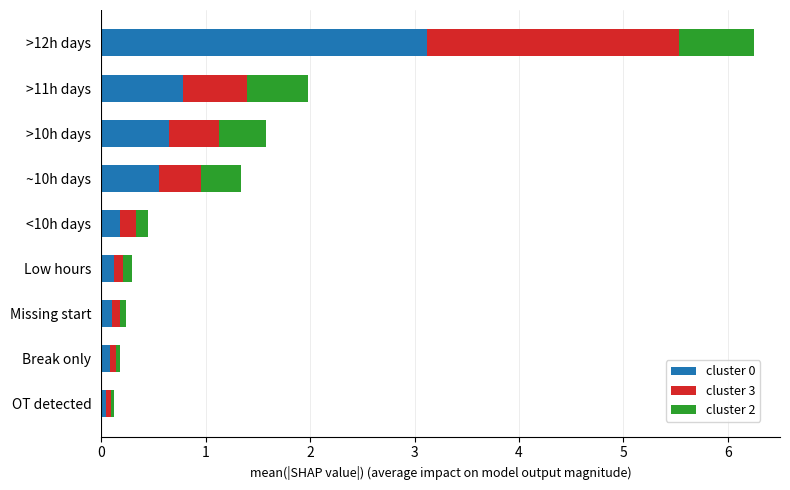

What is the difference between the maximum and minimum values in the cluster 0 series?

3.1